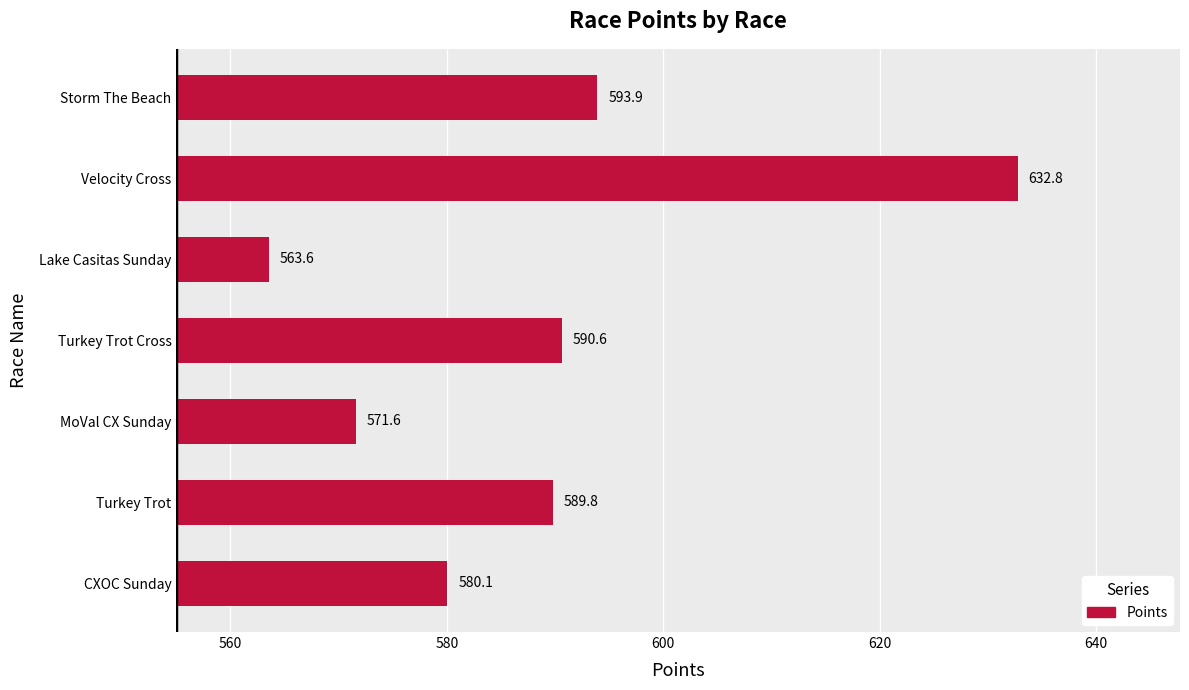

Reading bottom to top, what are all the values shown in this chart?

580.1	589.8	571.6	590.6	563.6	632.8	593.9